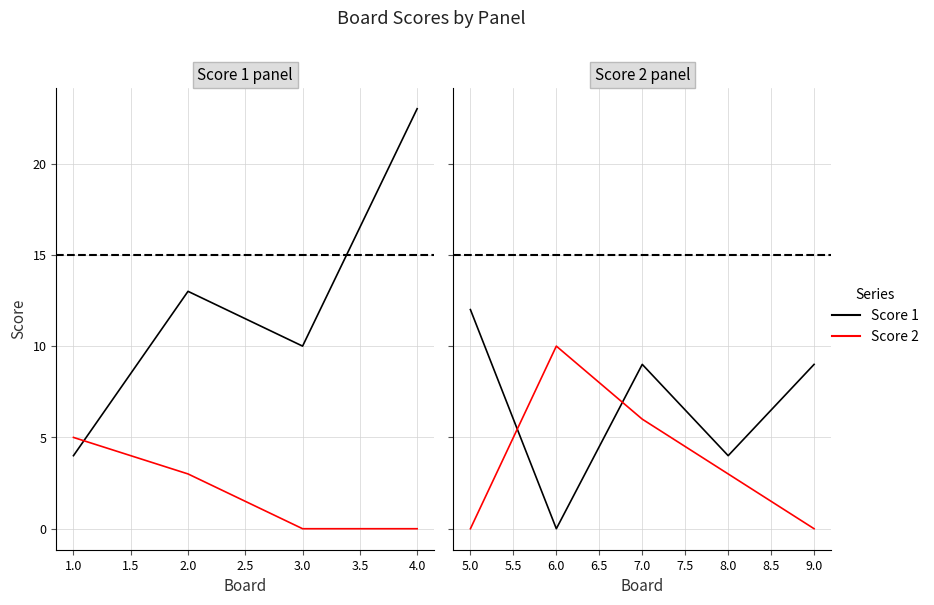

Which series changed the most between 5.0 and 8.0?

Score 1